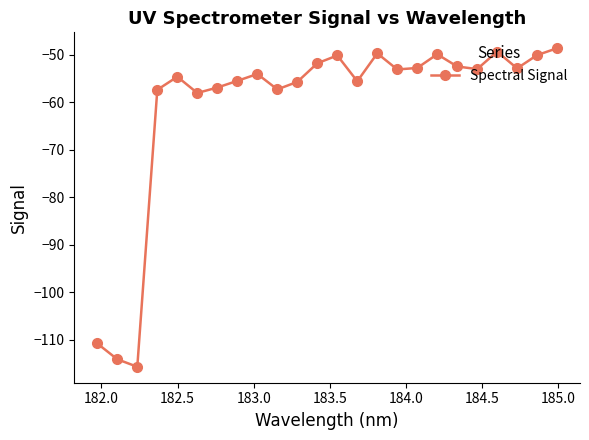

What is the sum of all values?

-1459.5